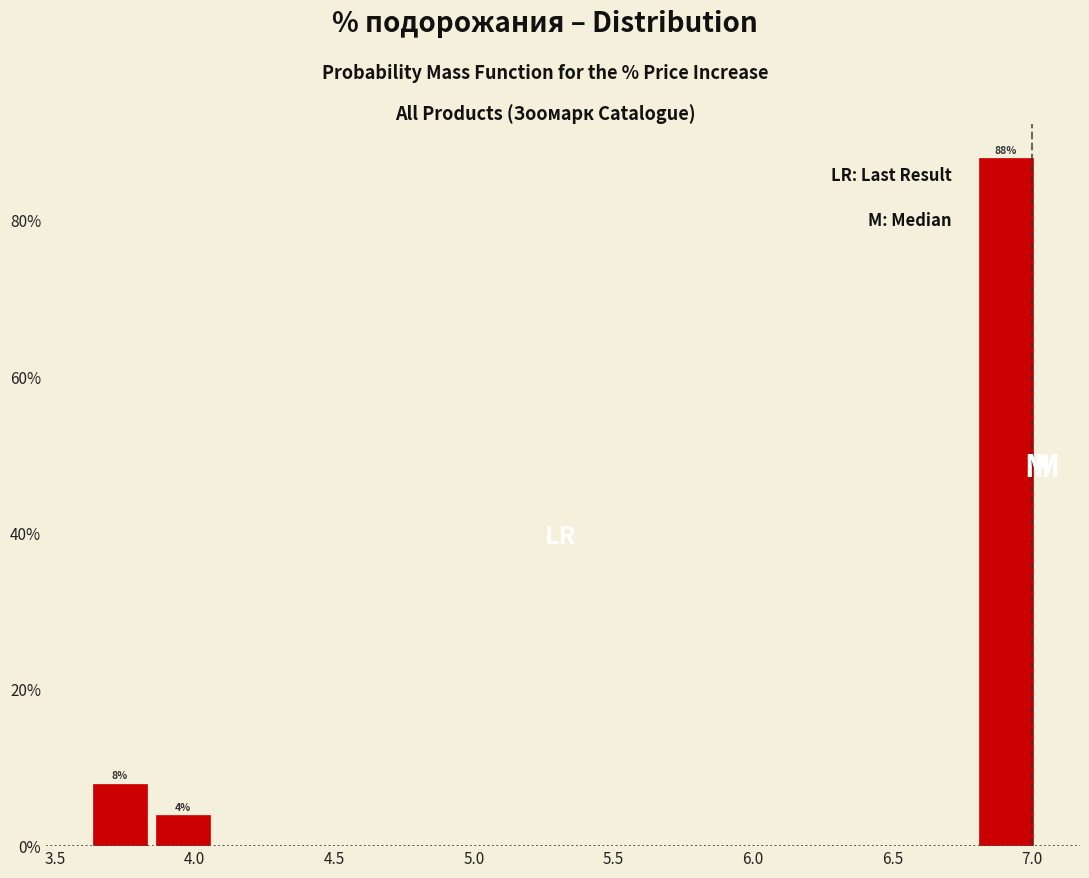

Over which range of the x-axis is the bar tallest?

6.80 to 7.00